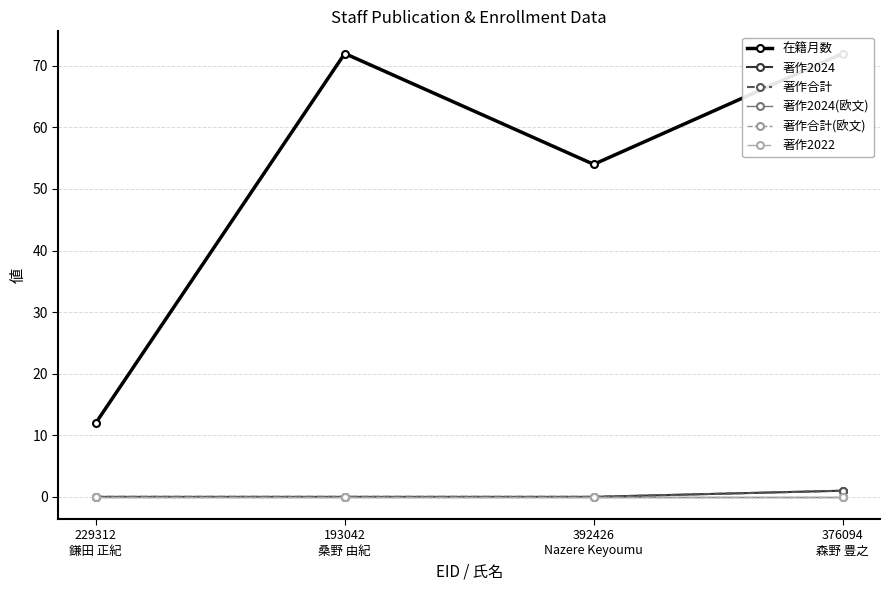

True or false: 著作合計(欧文) has more than 2 points higher than both neighbors.

False